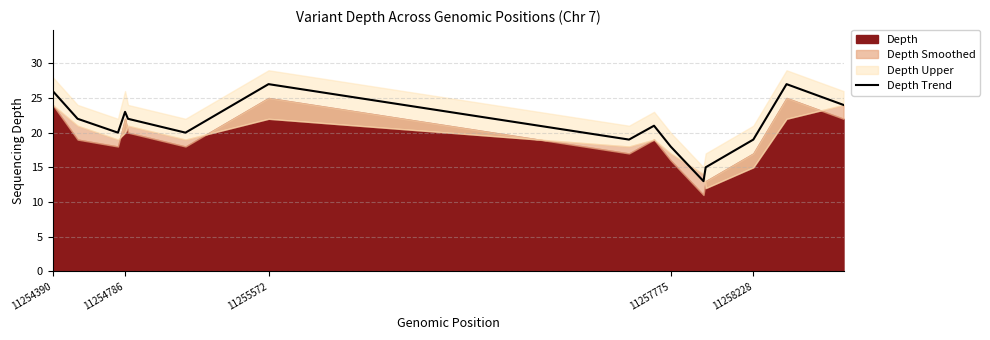

The Depth Trend series shows 40 at 11255572. True or false?

False